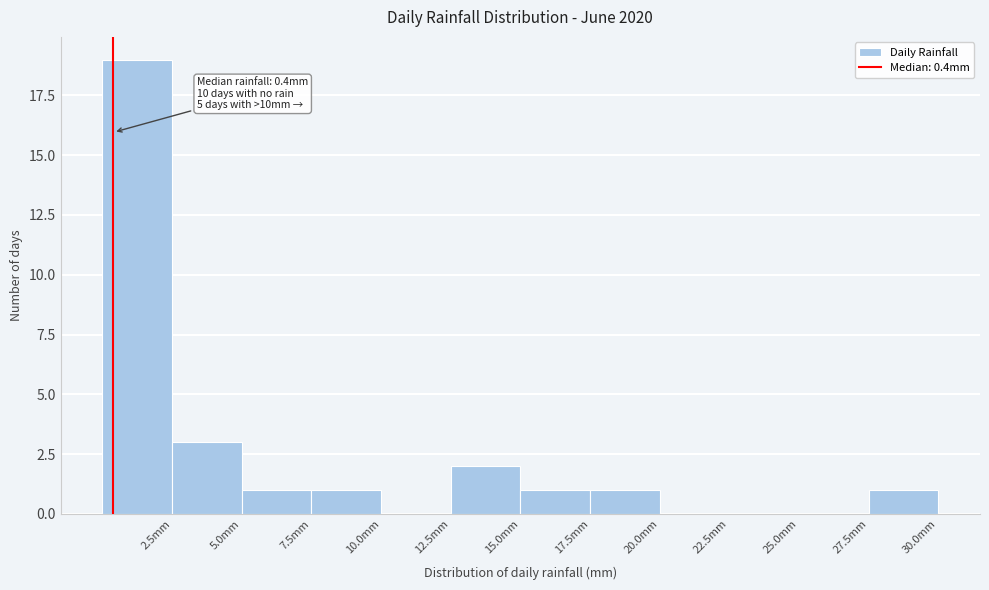

Over which range of the x-axis is the bar tallest?

0.0 to 2.5